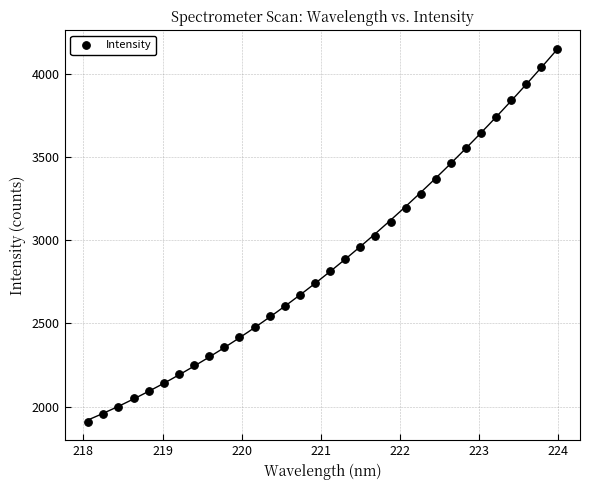

What is the range of X values (max minus min)?

5.9